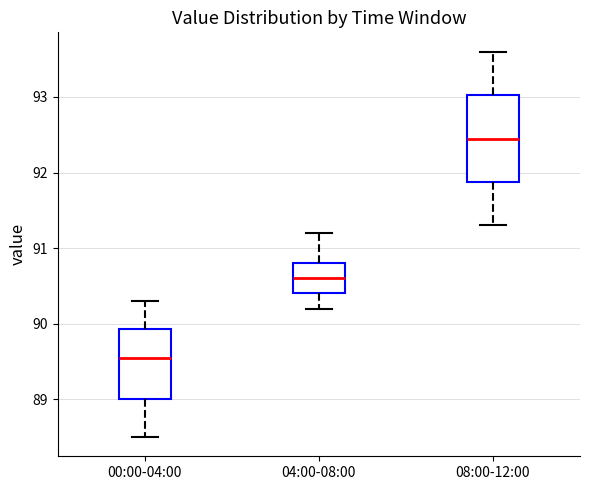

Comparing the boxes themselves (not the whiskers), which one is the tallest?

08:00-12:00